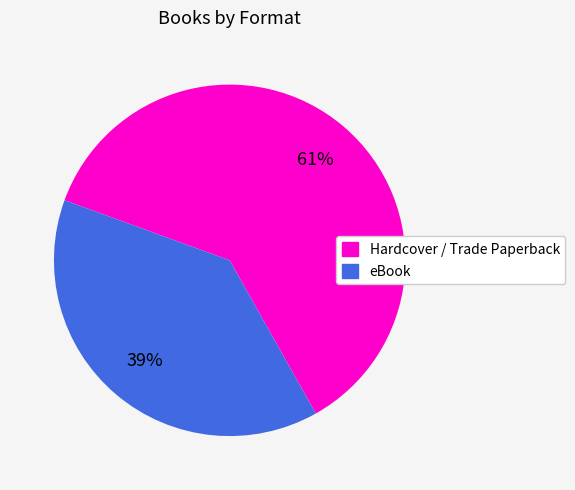

Is there a majority slice in this chart?

Yes